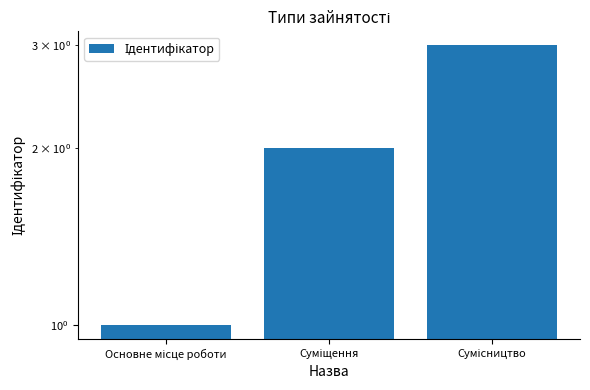

What is the approximate value at Суміщення?

2